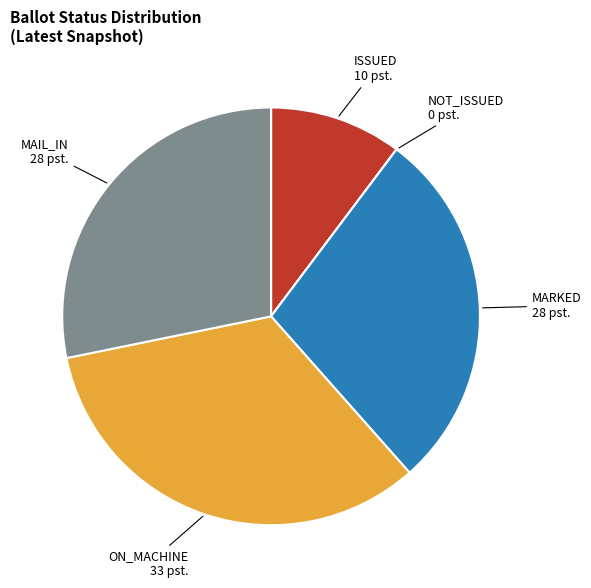

Which category has the biggest portion of the pie?

ON_MACHINE